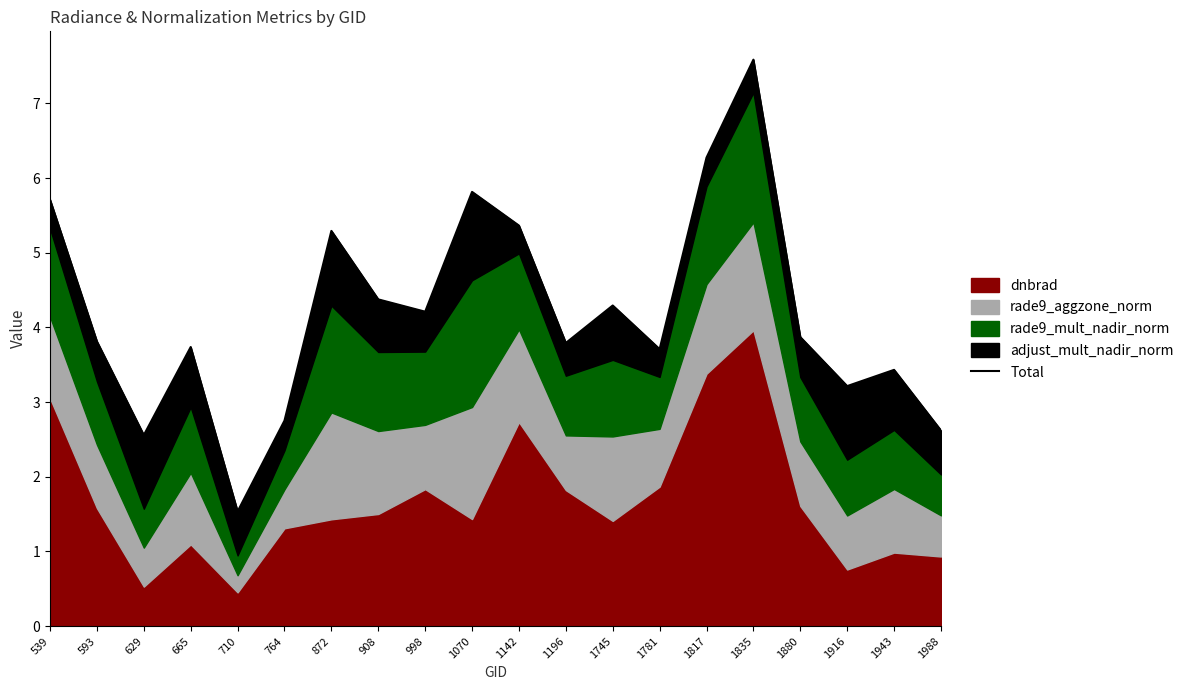

How many data points are above 3?

16